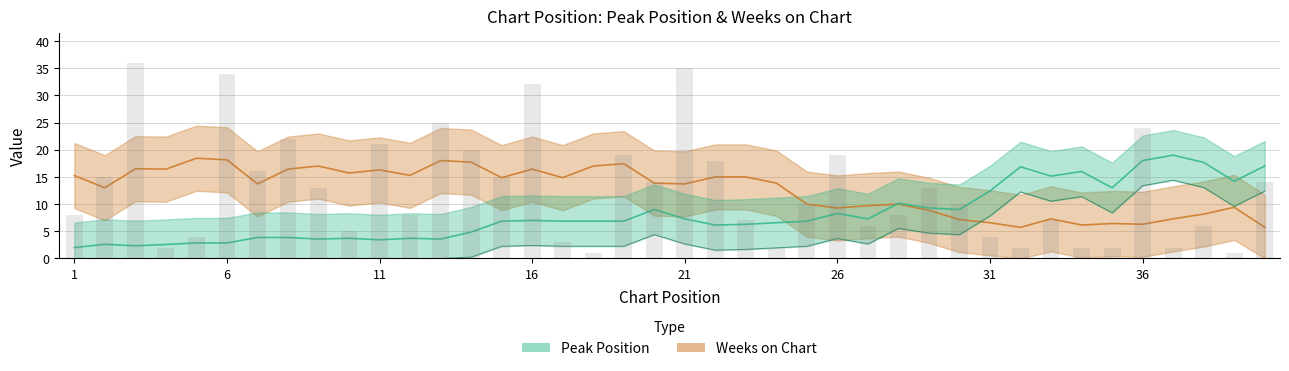

Where does the data first go above 10?

2